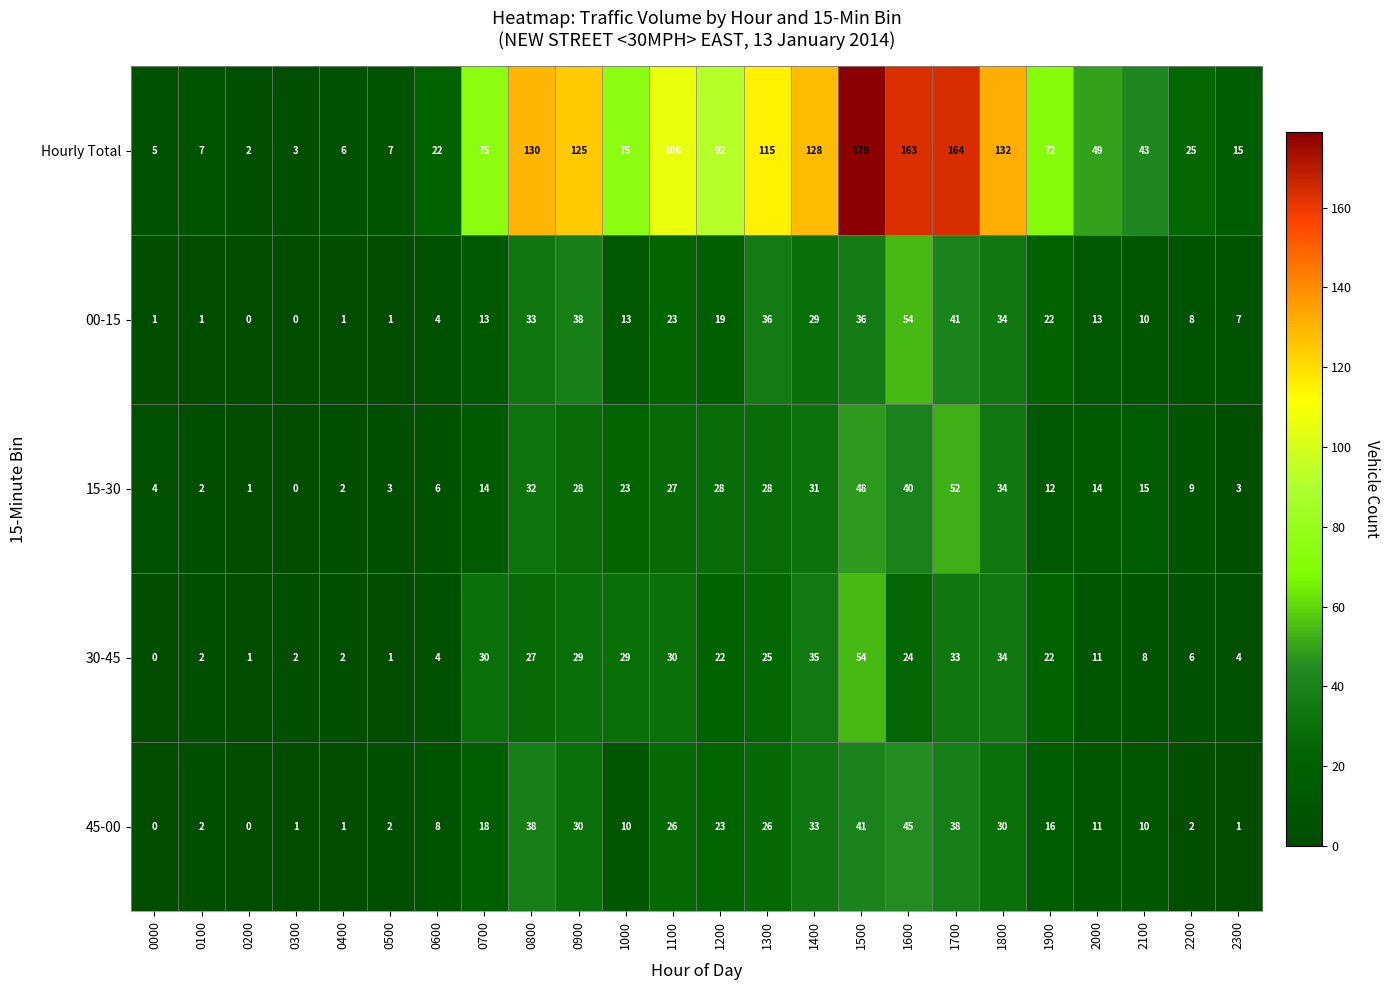

How many categories are shown in the chart?

24